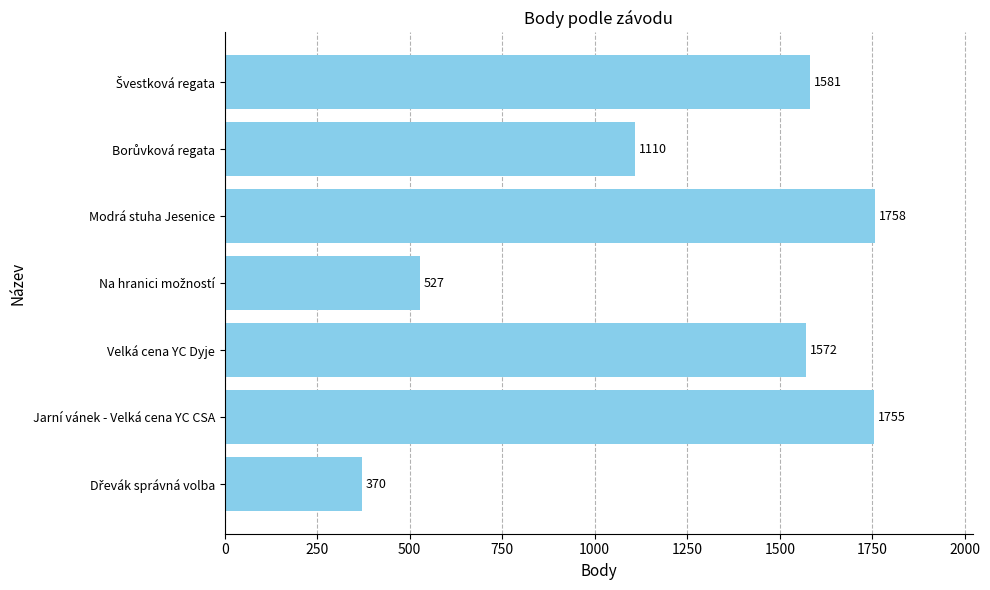

What is the average value?

1239